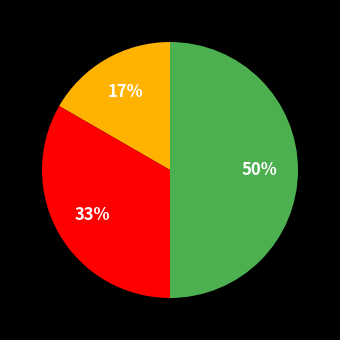

To the nearest percent, what is the difference between the largest and smallest slice percentages?

33%